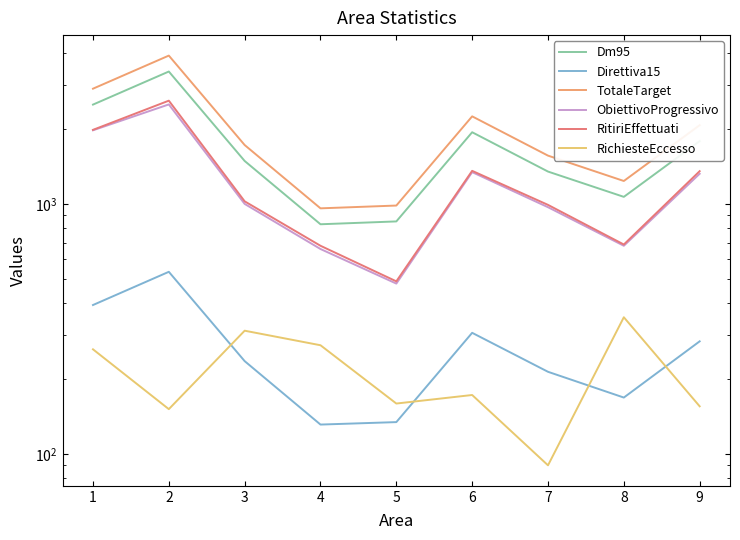

Reading left to right, transcribe all the data shown in this chart.

Dm95: 2496	3385	1485	829	851	1935	1347	1067	1783
Direttiva15: 394	535	235	131	134	305	213	168	282
TotaleTarget: 2890	3920	1720	960	985	2240	1560	1235	2065
ObiettivoProgressivo: 1970	2500	1000	660	480	1340	970	680	1320
RitiriEffettuati: 1978	2588	1024	680	490	1356	991	688	1352
RichiesteEccesso: 262	151	311	272	159	172	90	352	155